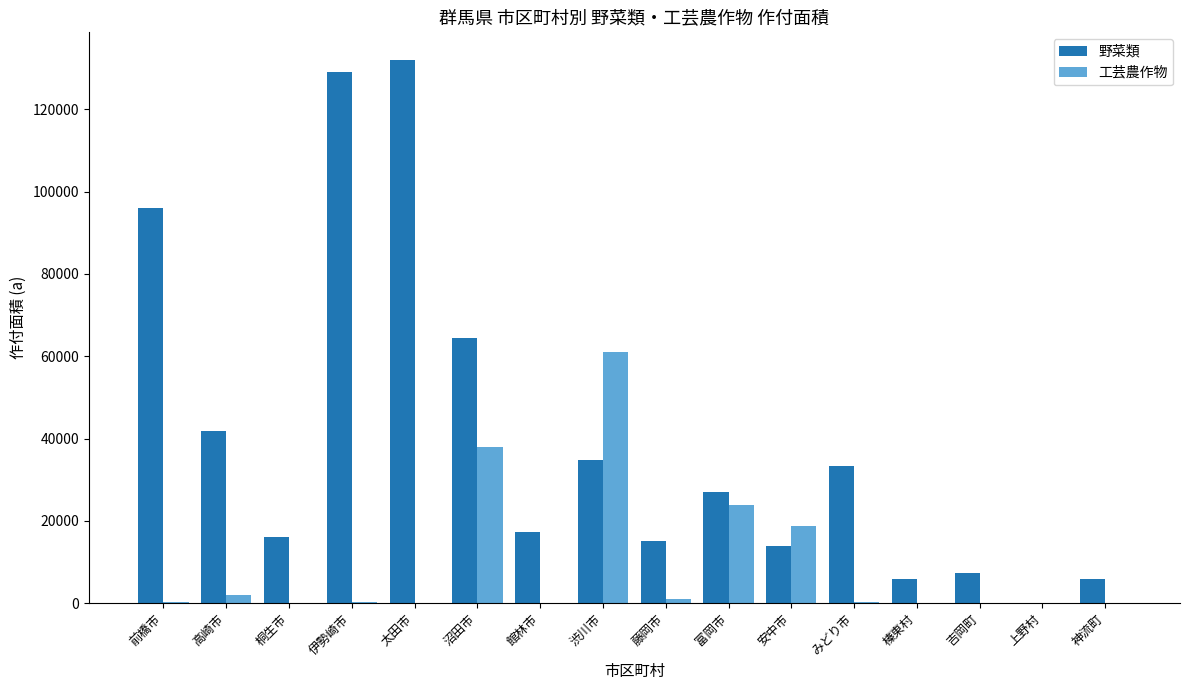

Which series has the largest total across all categories?

野菜類